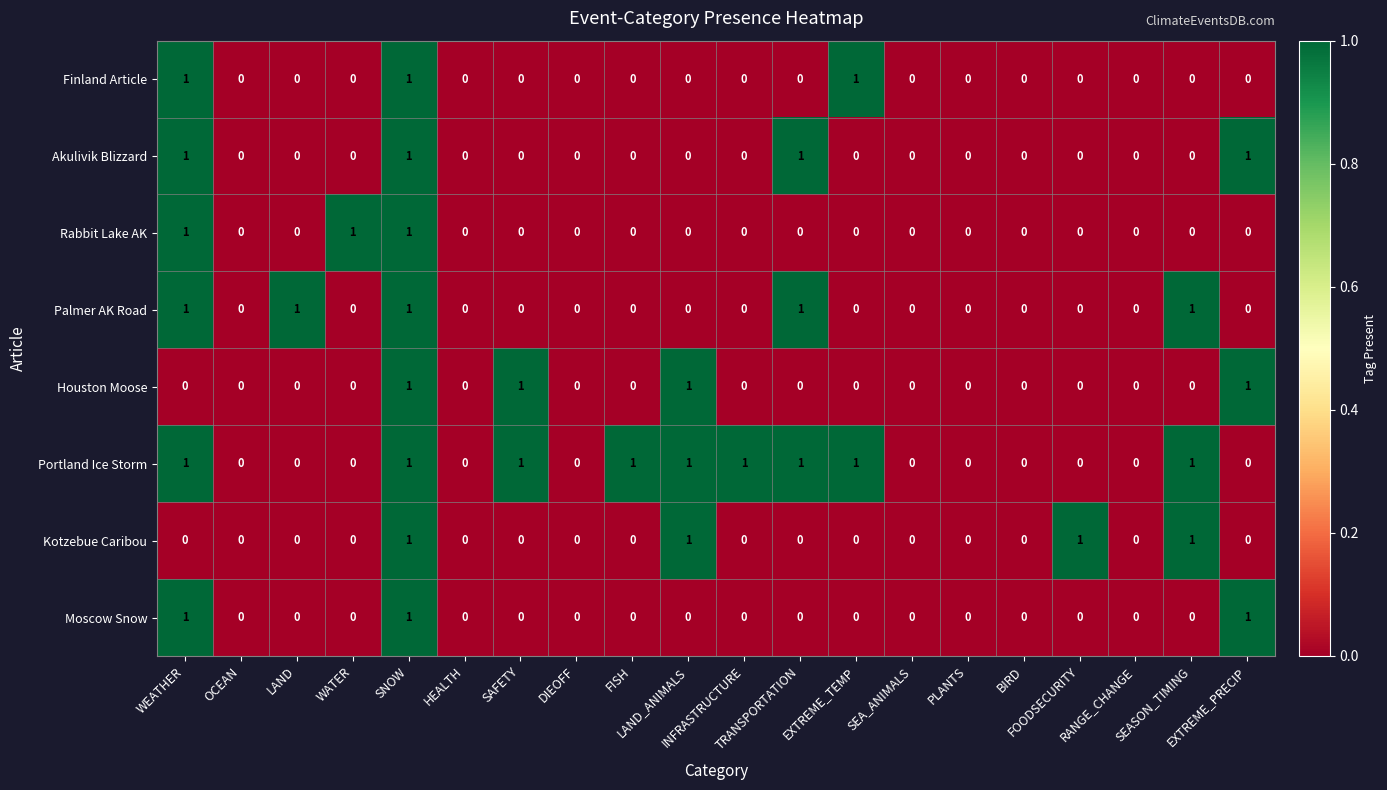

What is the sum of all Akulivik Blizzard values?

4